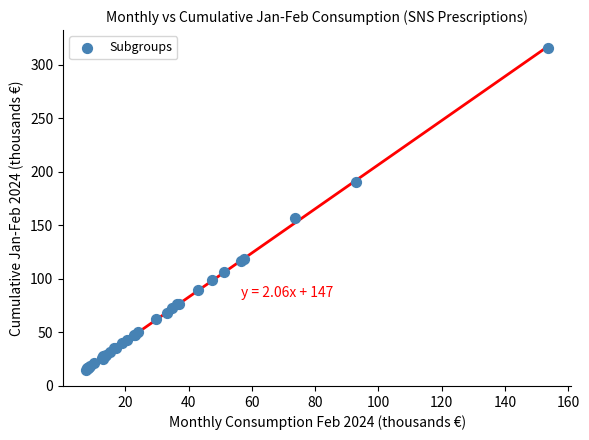

What Y value in the scatter plot is closest to 165?

156.3